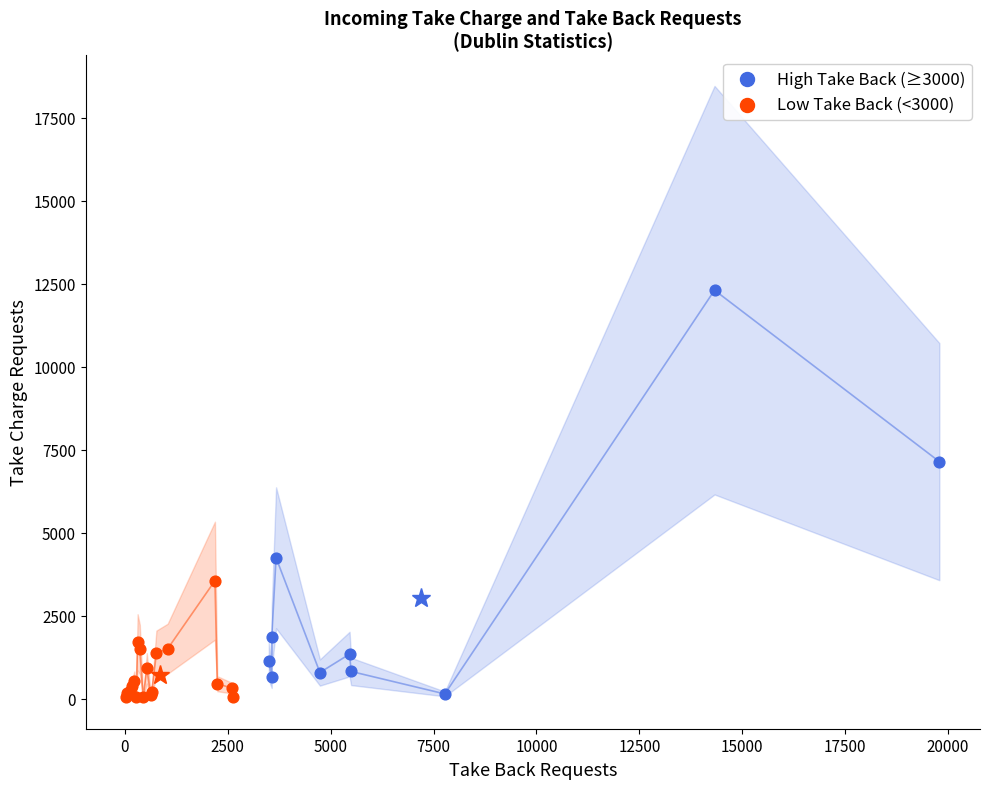

Which series has the largest Y range (max minus min)?

High Take Back (≥3000)